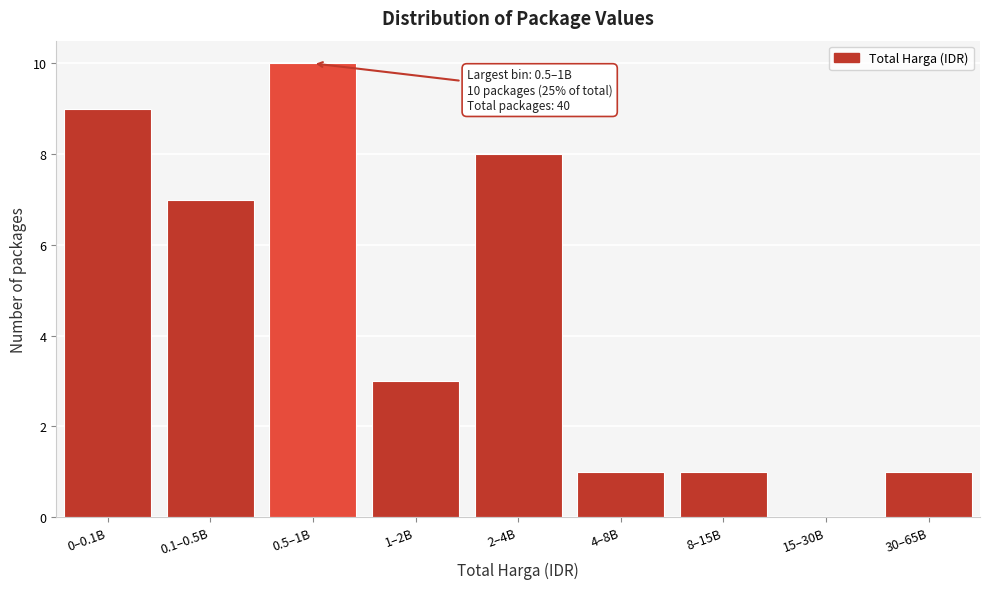

Reading right to left, list all the values displayed in this chart.

30–65B=1	15–30B=0	8–15B=1	4–8B=1	2–4B=8	1–2B=3	0.5–1B=10	0.1–0.5B=7	0–0.1B=9